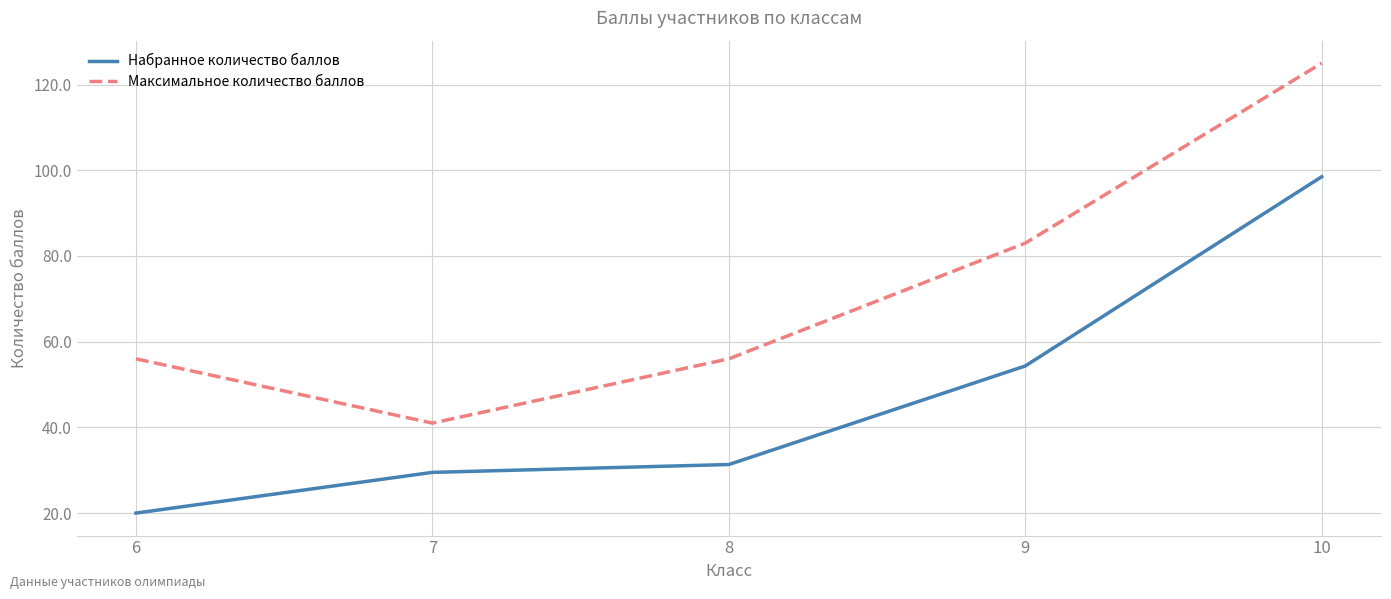

What is the spread (max minus min) of values at 10?

26.5